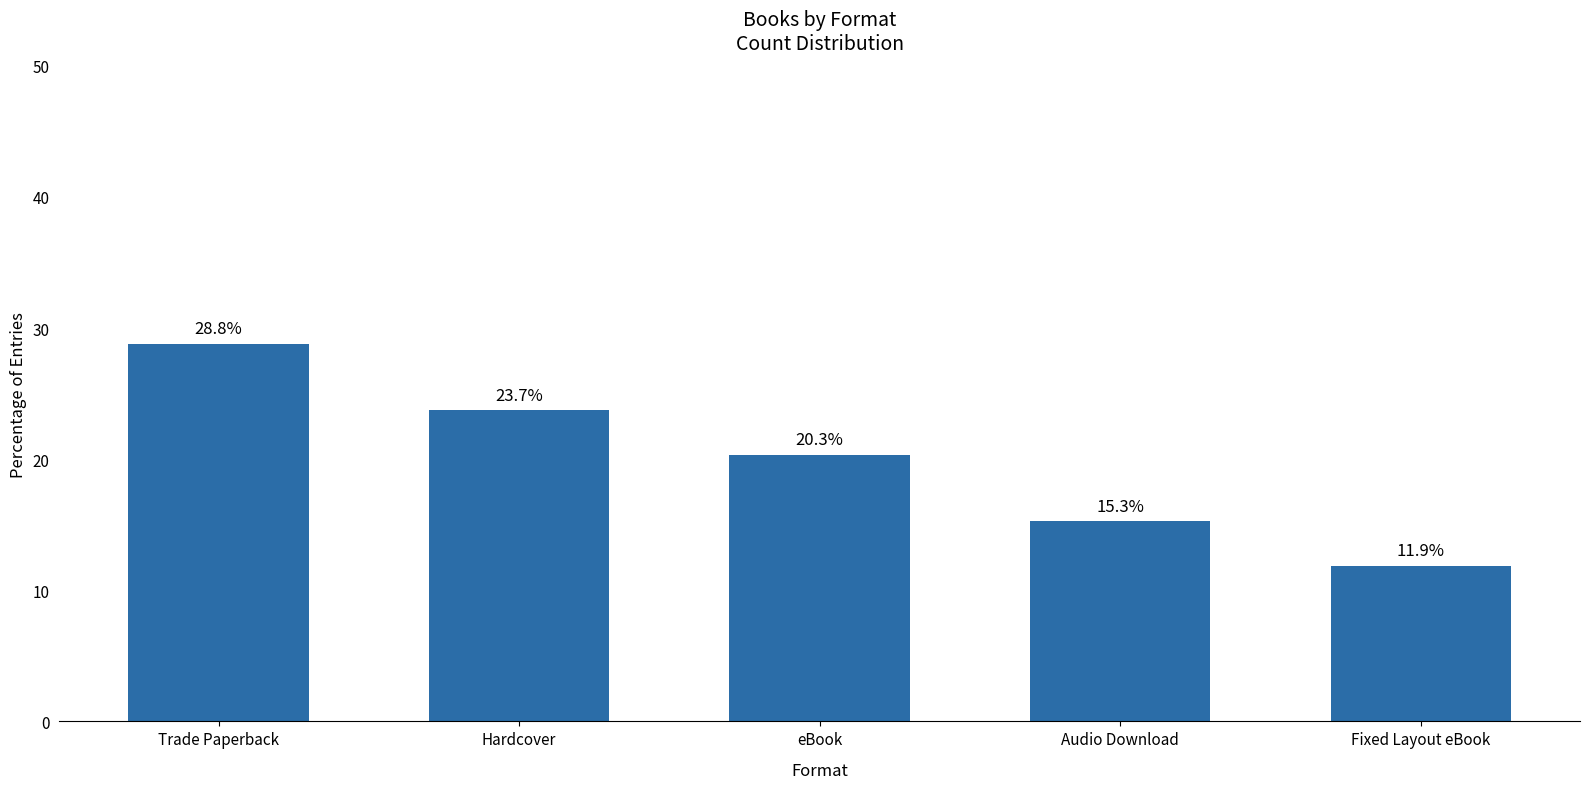

Rank the categories by value from highest to lowest.

Trade Paperback, Hardcover, eBook, Audio Download, Fixed Layout eBook